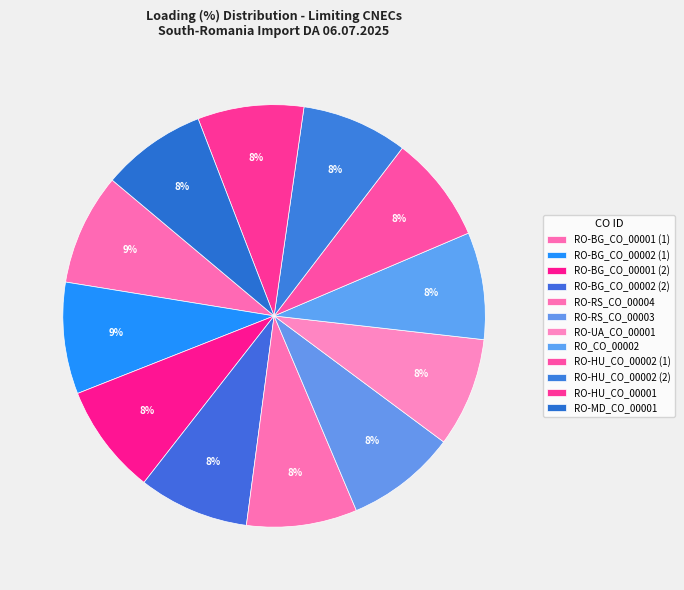

What percentage is the RO-BG_CO_00001 (2) slice, to the nearest percent?

8%